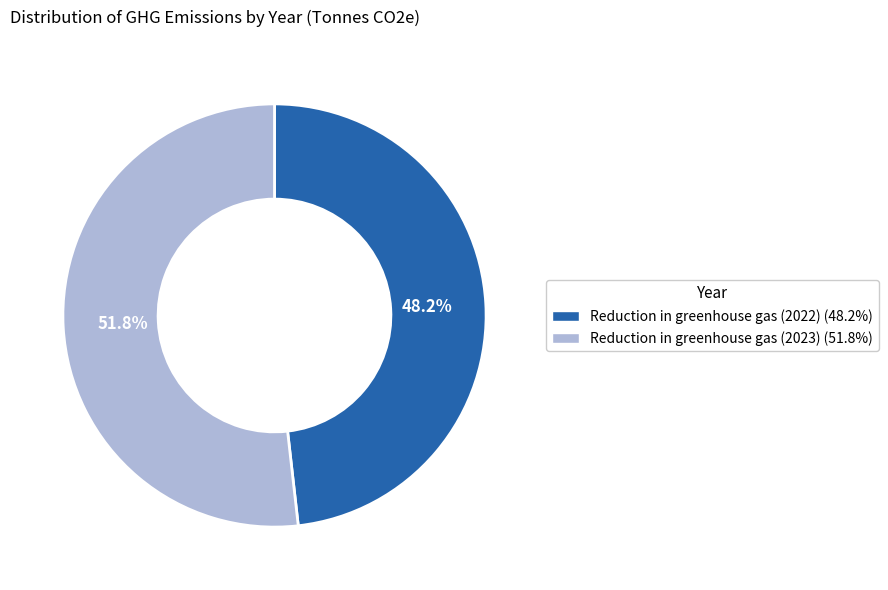

Which category has the biggest portion of the pie?

Reduction in greenhouse gas (2023)